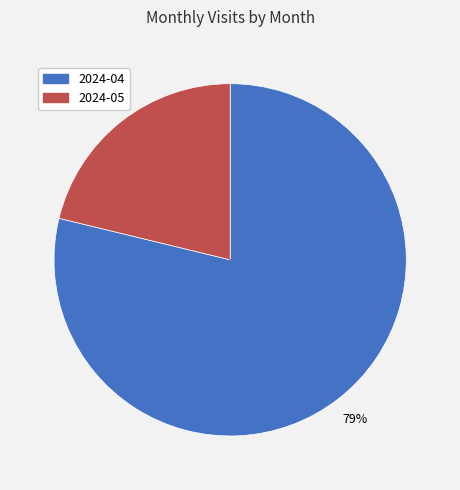

What is the smallest slice in the pie chart?

2024-05